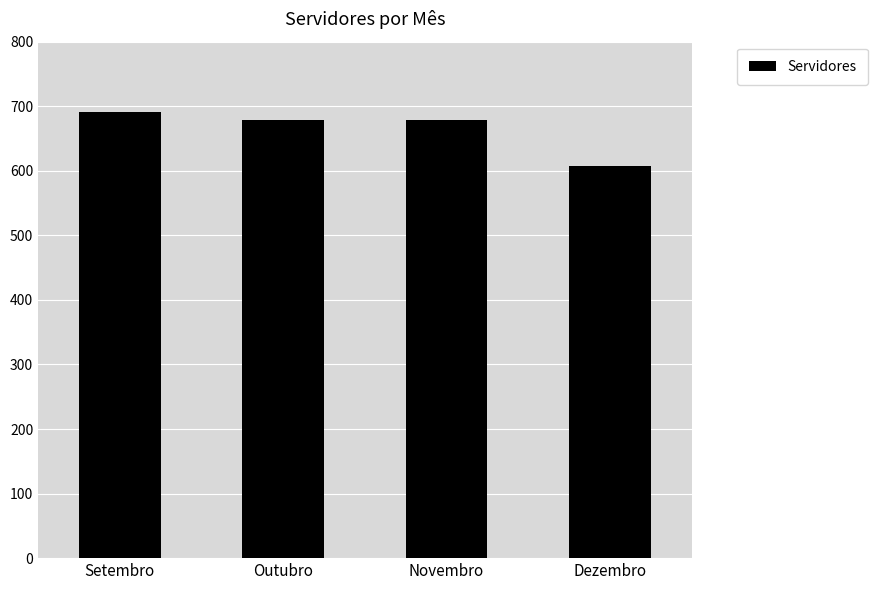

What is the average value?

664